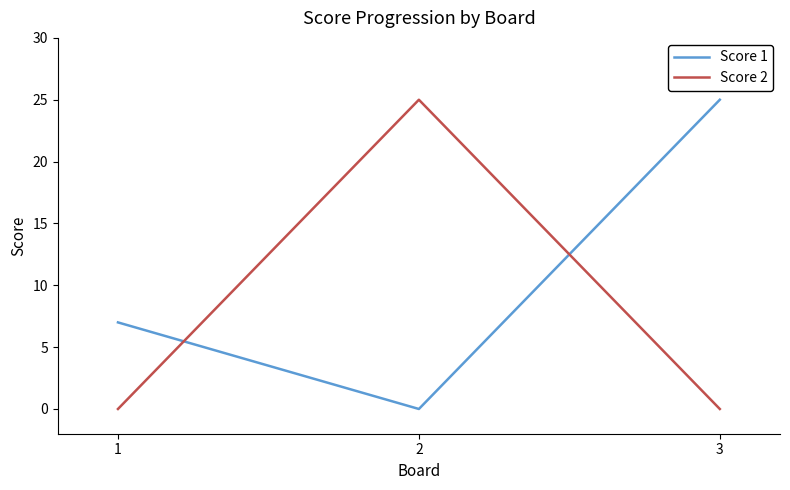

How many categories are shown in the chart?

3